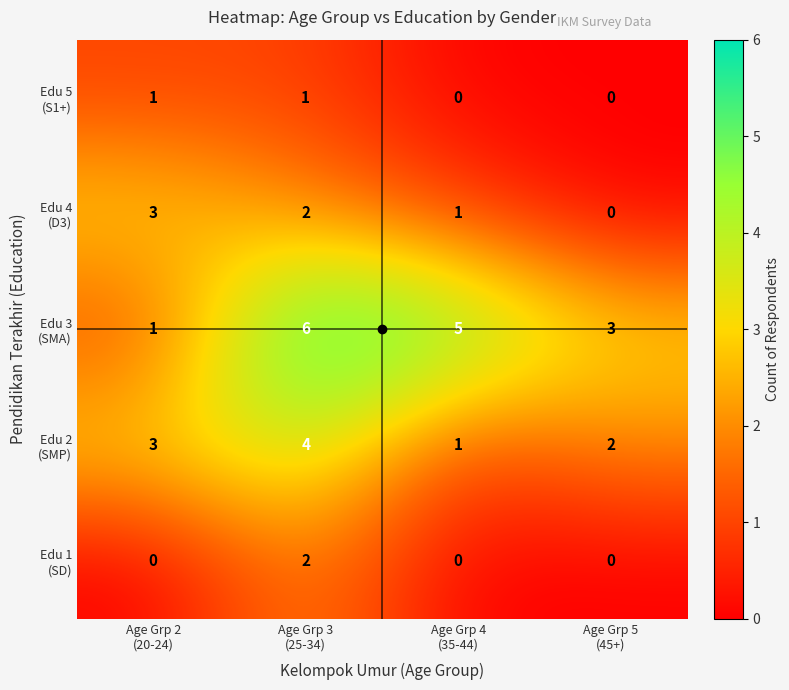

At how many categories does at least one series exceed 2?

4